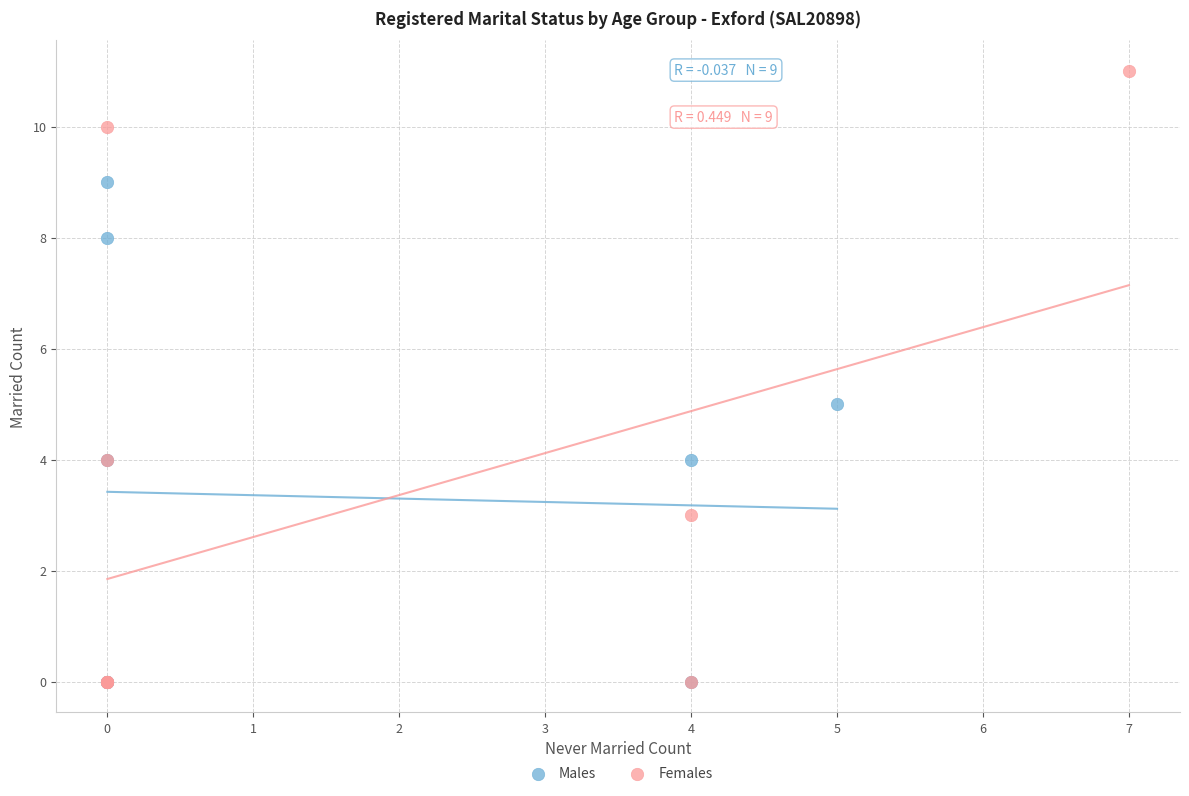

Which series reaches the maximum Y coordinate?

Females